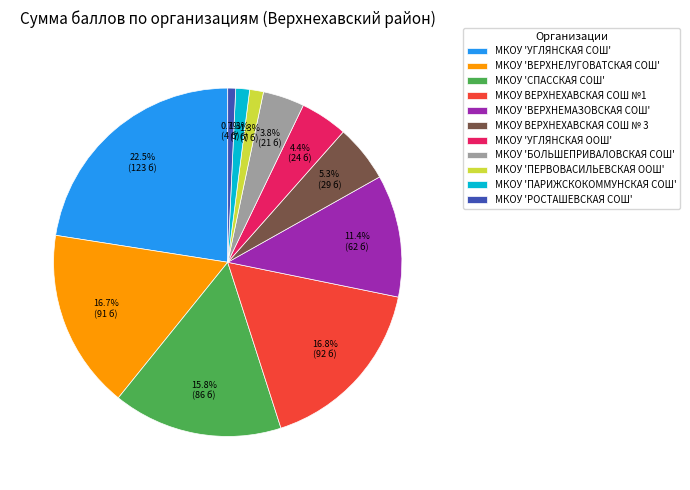

How many slices are in this pie chart?

11